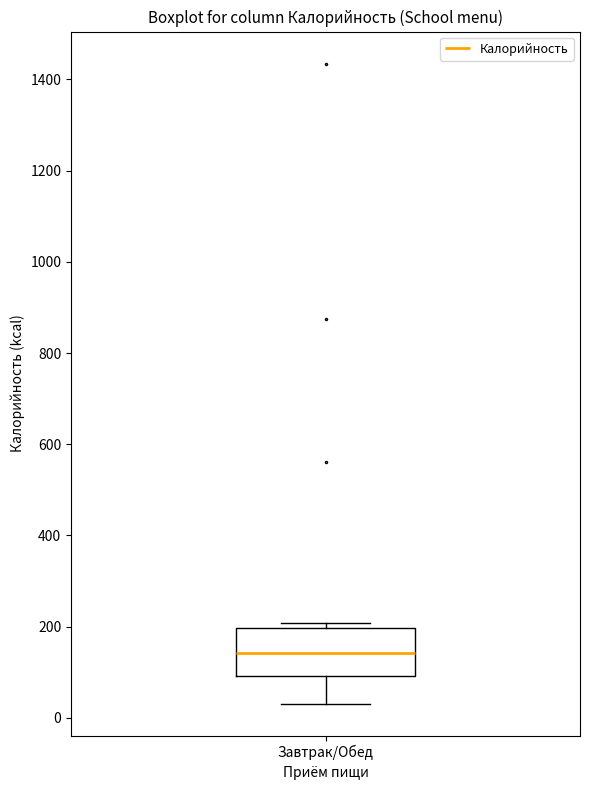

Where does the median line of the box for Завтрак/Обед sit on the y-axis? The values are not printed on the chart, so give them approximately, as read against the axis.

140